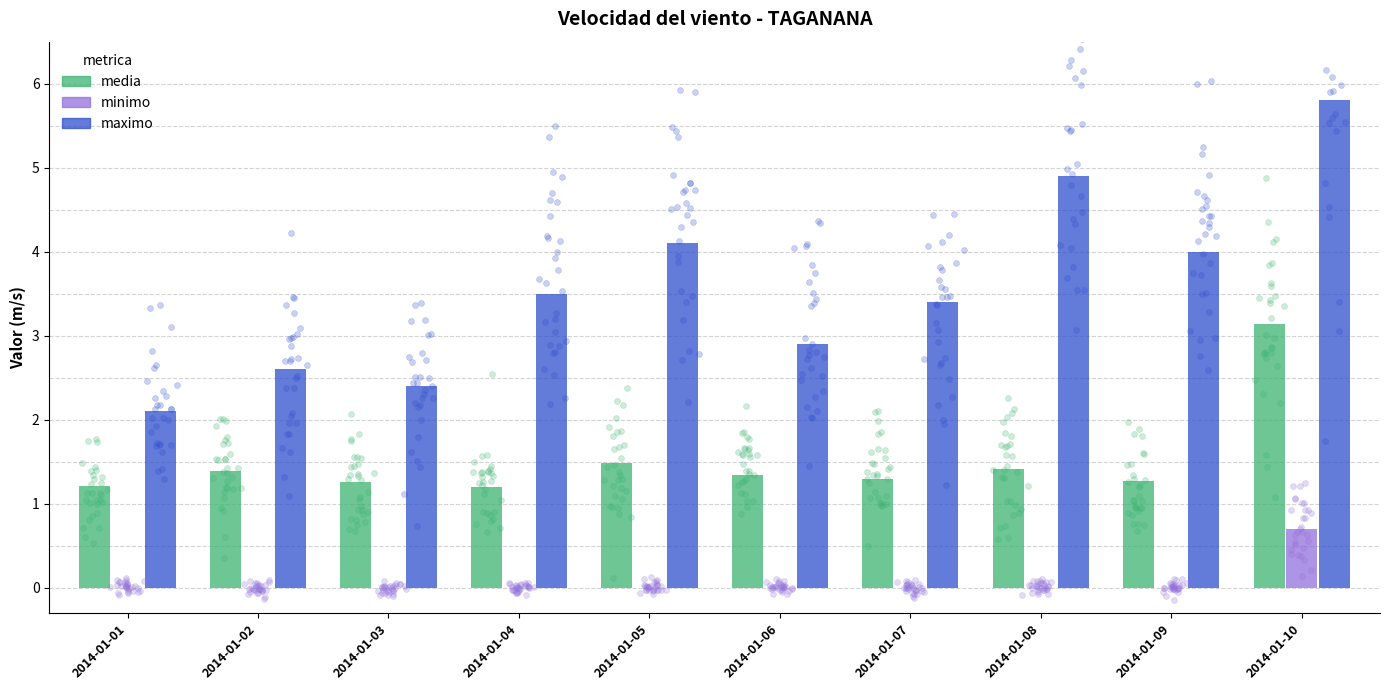

What is the total value across all series at 2014-01-03?

3.7